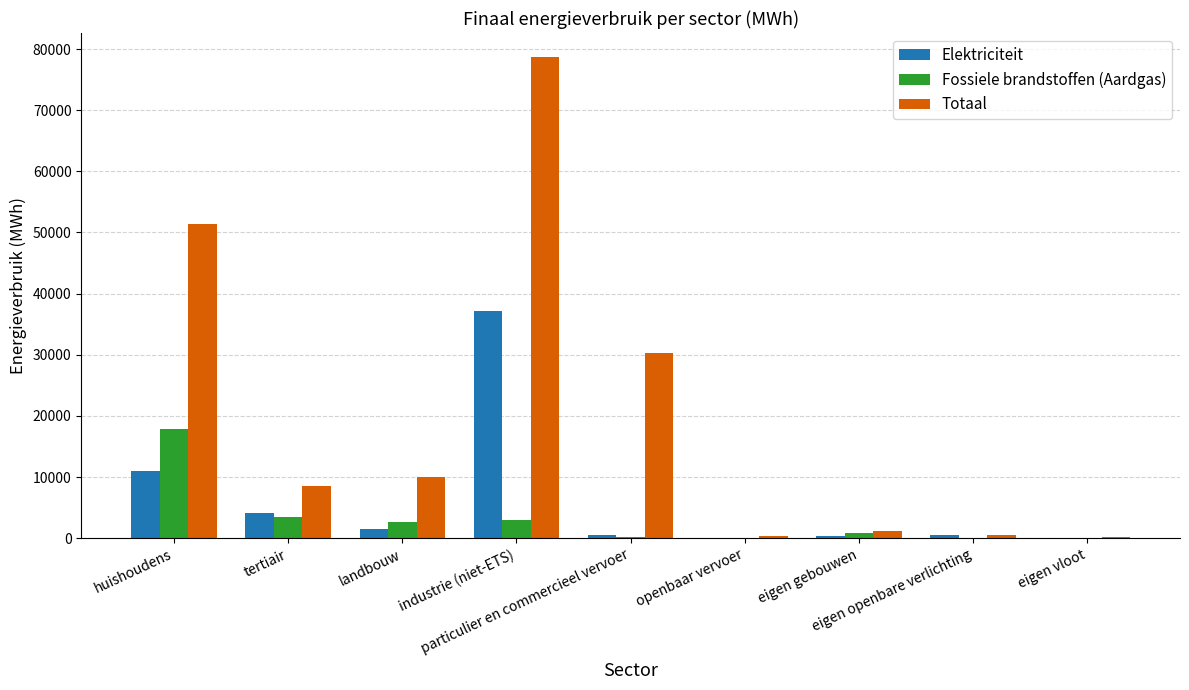

How many groups of bars are there?

9